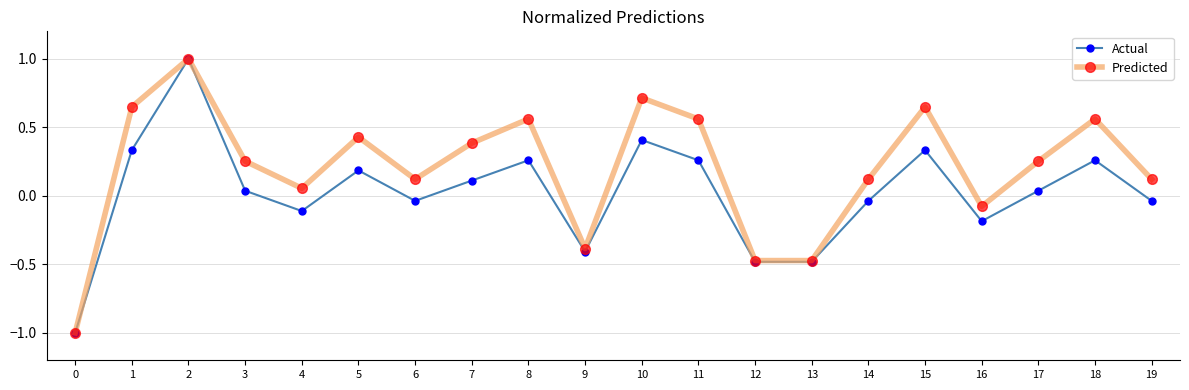

True or false: Predicted has a value of -0.8 at 13.

False